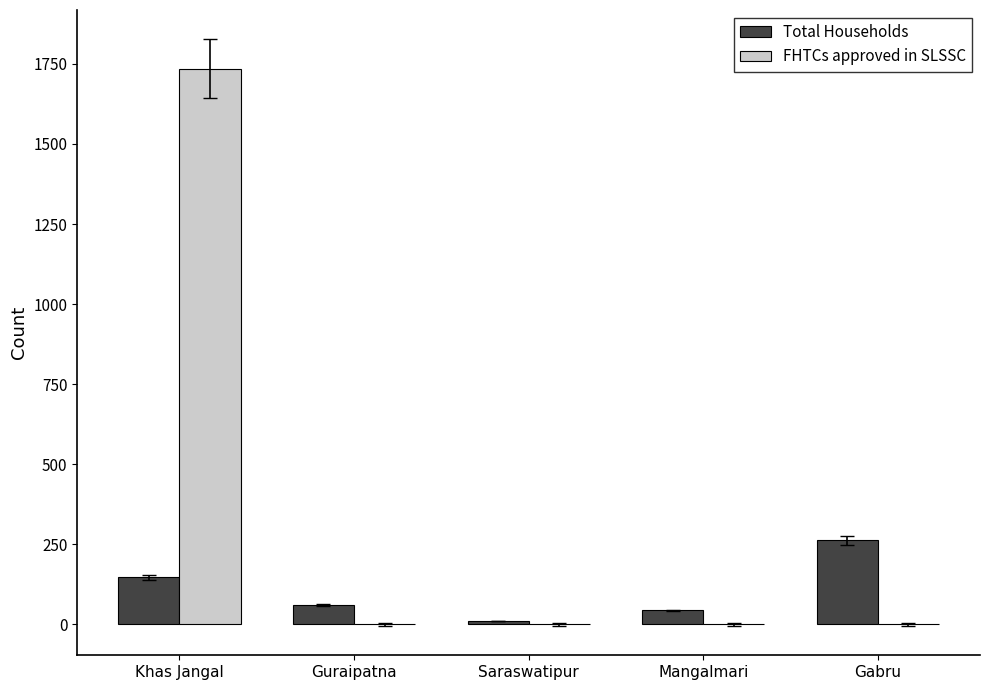

What is the average value of the FHTCs approved in SLSSC series?

347